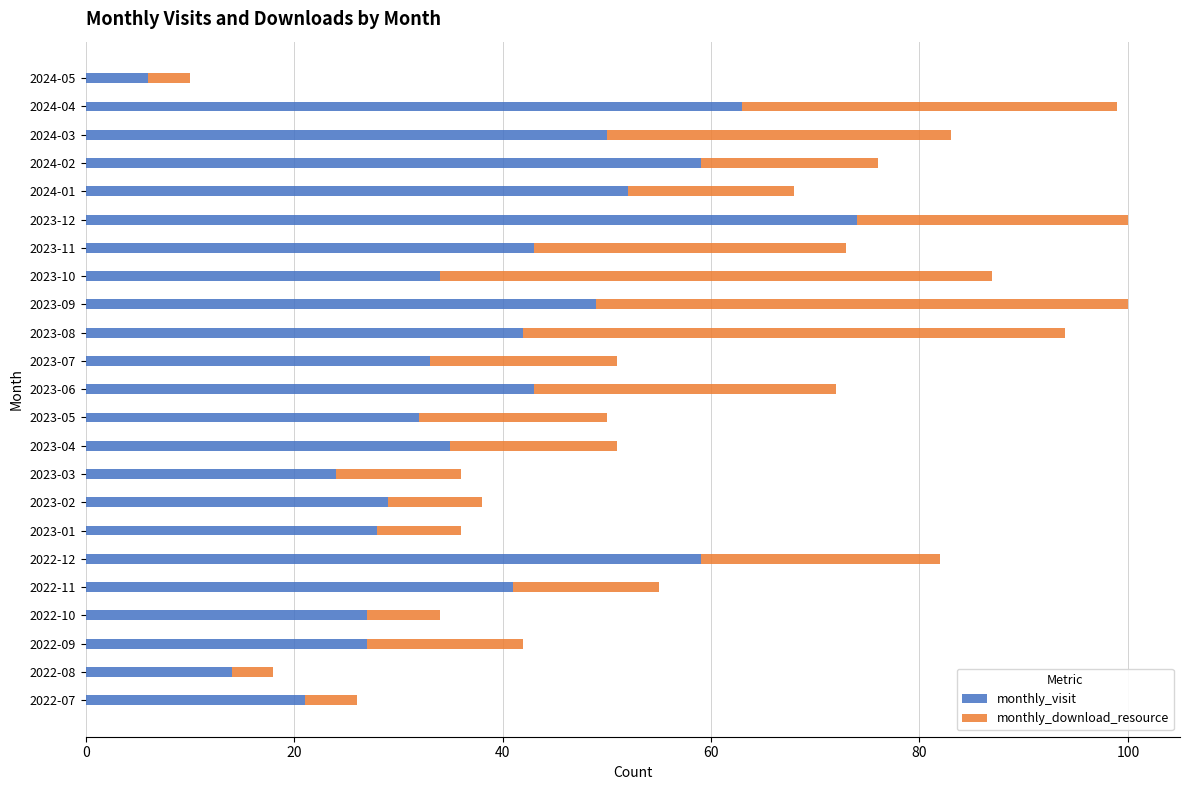

How many data points does each series have?

23